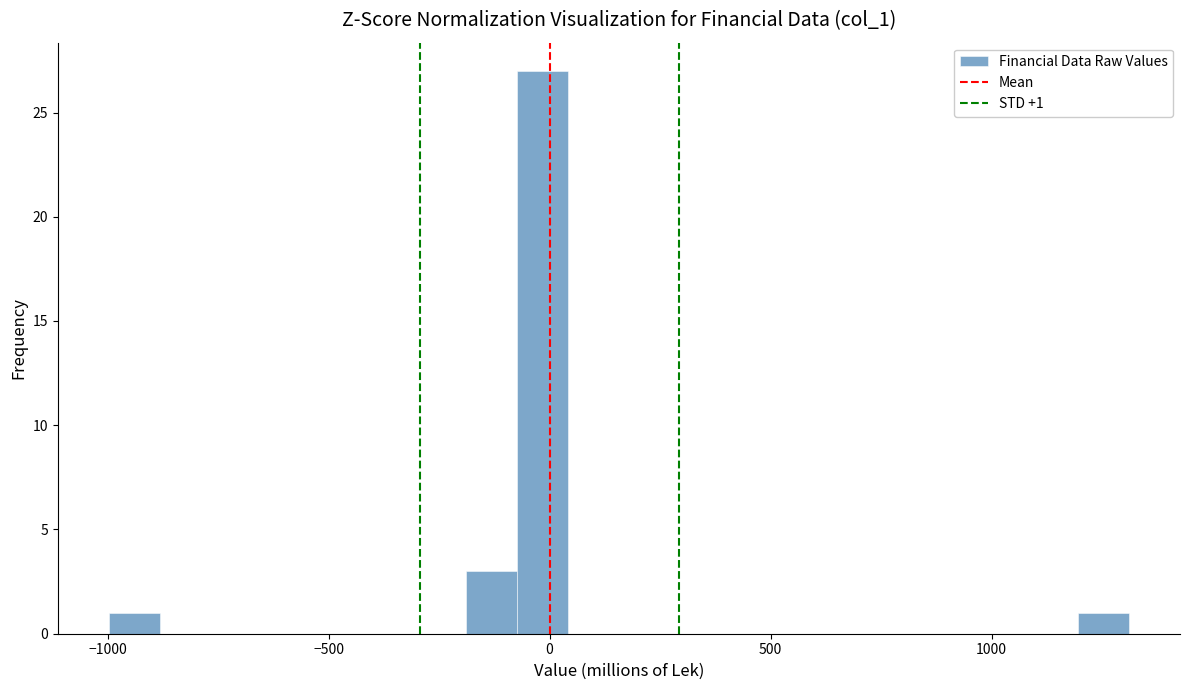

Read against the x-axis, roughly where is the centre of the tallest bar?

0